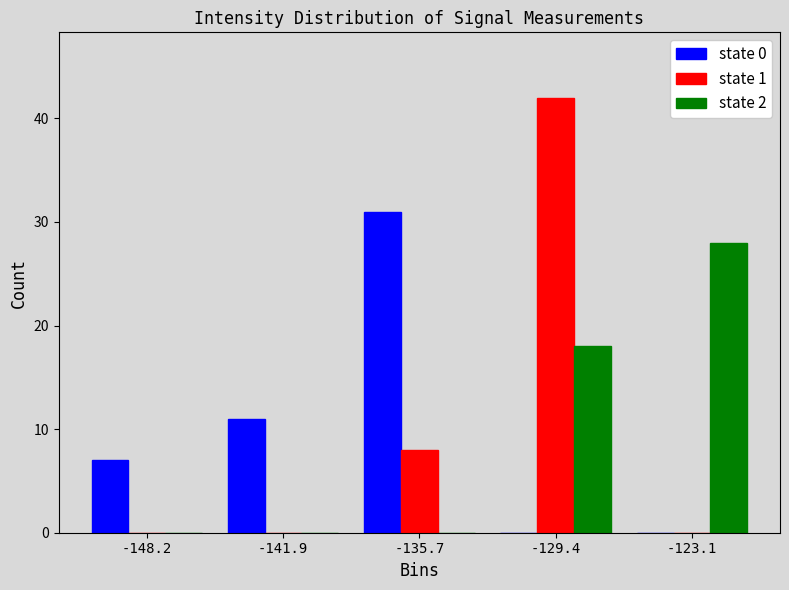

Reading left to right, transcribe this chart: for each range on the x-axis, give the height of each series' bar. Neither the bar edges nor the heights are printed on the chart, so give them approximately, as read against the axes.

-151 to -145: state 0=7	state 1=0	state 2=0
-145 to -139: state 0=11	state 1=0	state 2=0
-139 to -133: state 0=31	state 1=8	state 2=0
-133 to -126: state 0=0	state 1=42	state 2=18
-126 to -120: state 0=0	state 1=0	state 2=28